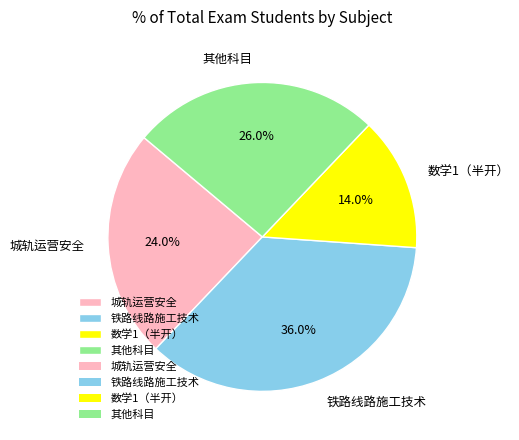

Does 数学1（半开） account for over 50% of the chart?

No